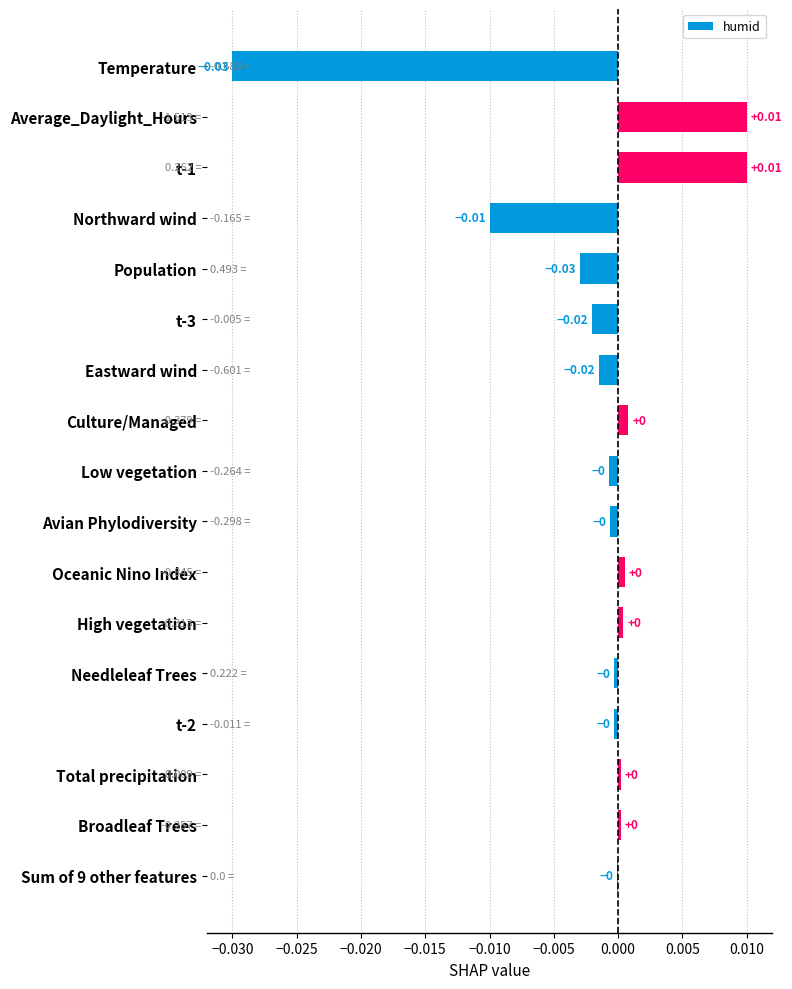

Which has a higher value, Temperature or Low vegetation?

Low vegetation